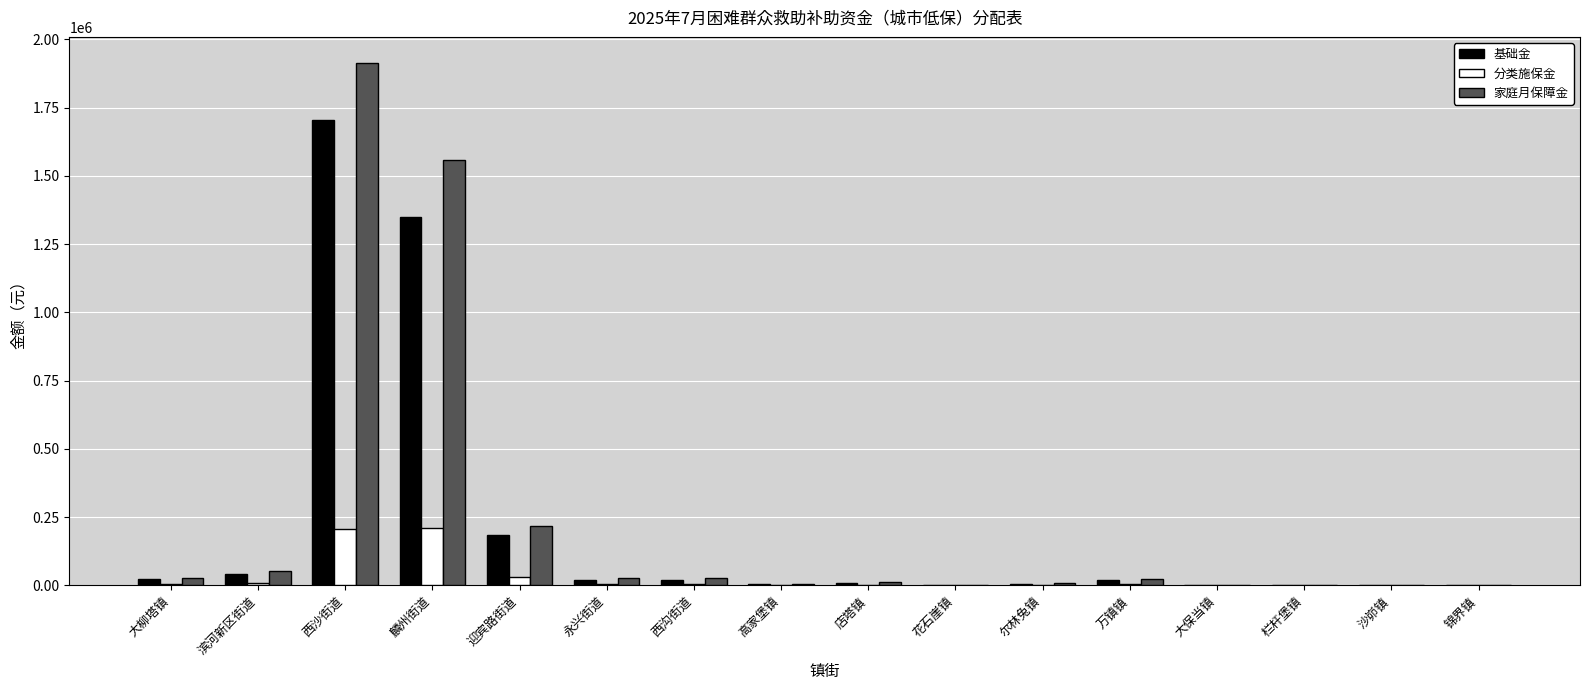

The value of 分类施保金 at 大保当镇 is 624. True or false?

True